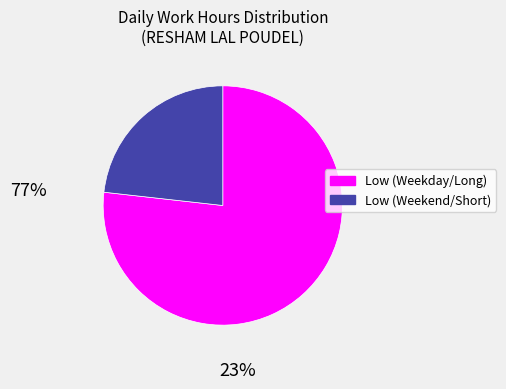

What is the smallest slice in the pie chart?

Low (Weekend/Short)